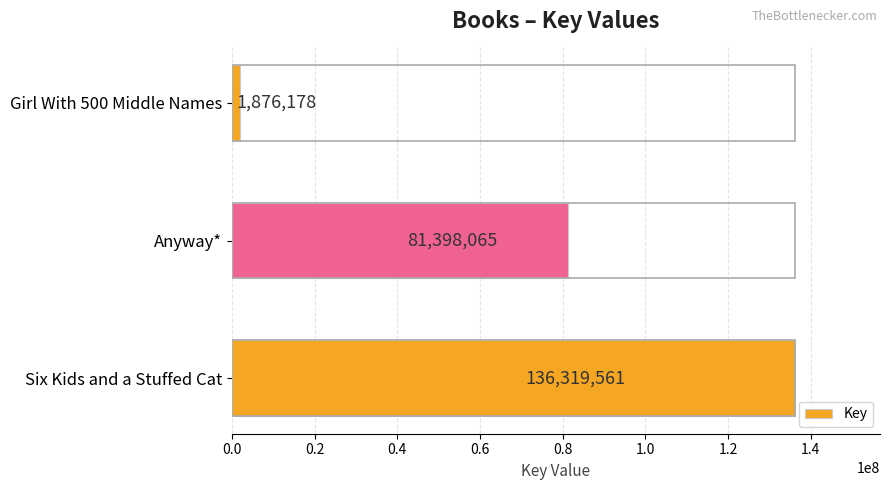

The value at Girl With 500 Middle Names is 1876178. True or false?

True